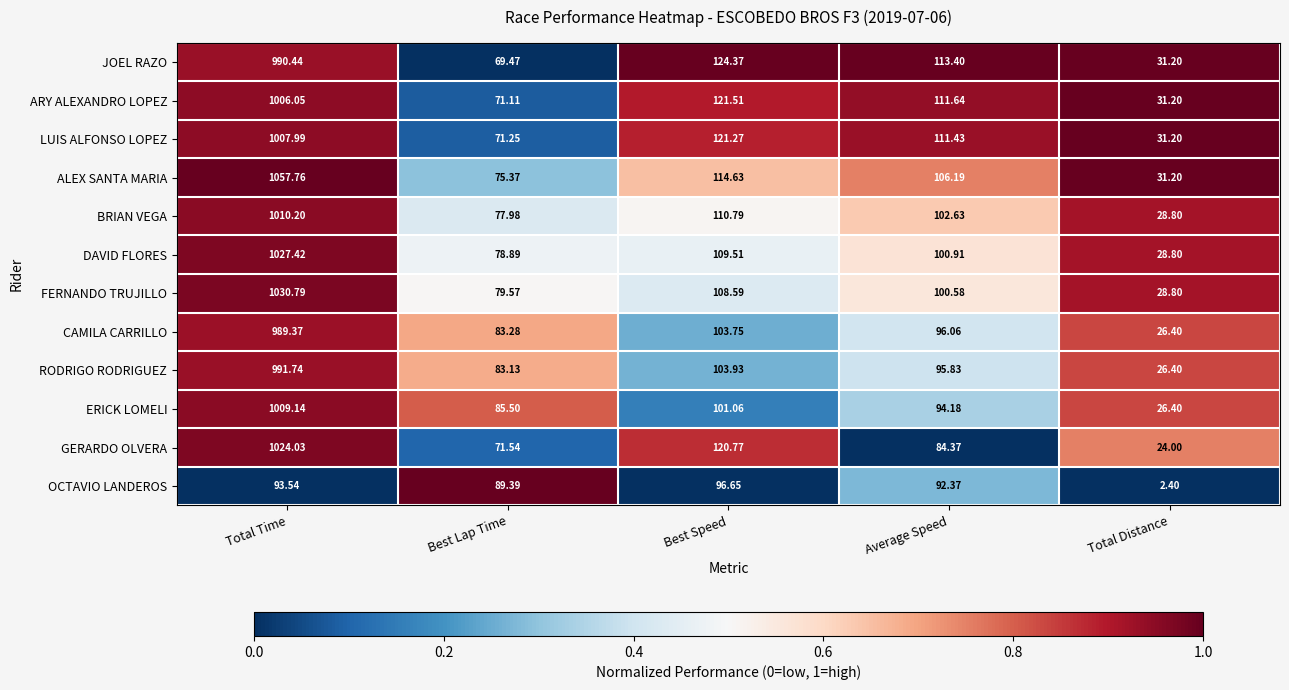

How many data points does each series have?

5